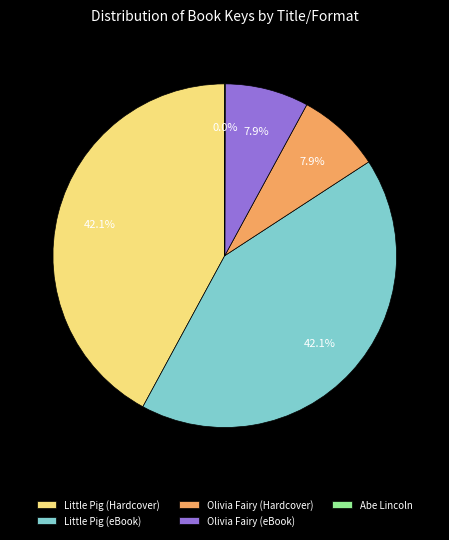

Is there a majority slice in this chart?

No